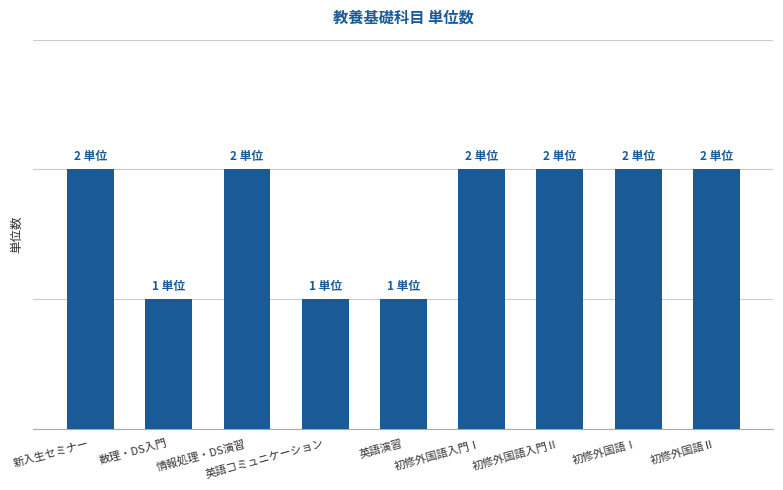

What is the ratio of the value at 新入生セミナー to the value at 初修外国語Ⅰ?

1.0